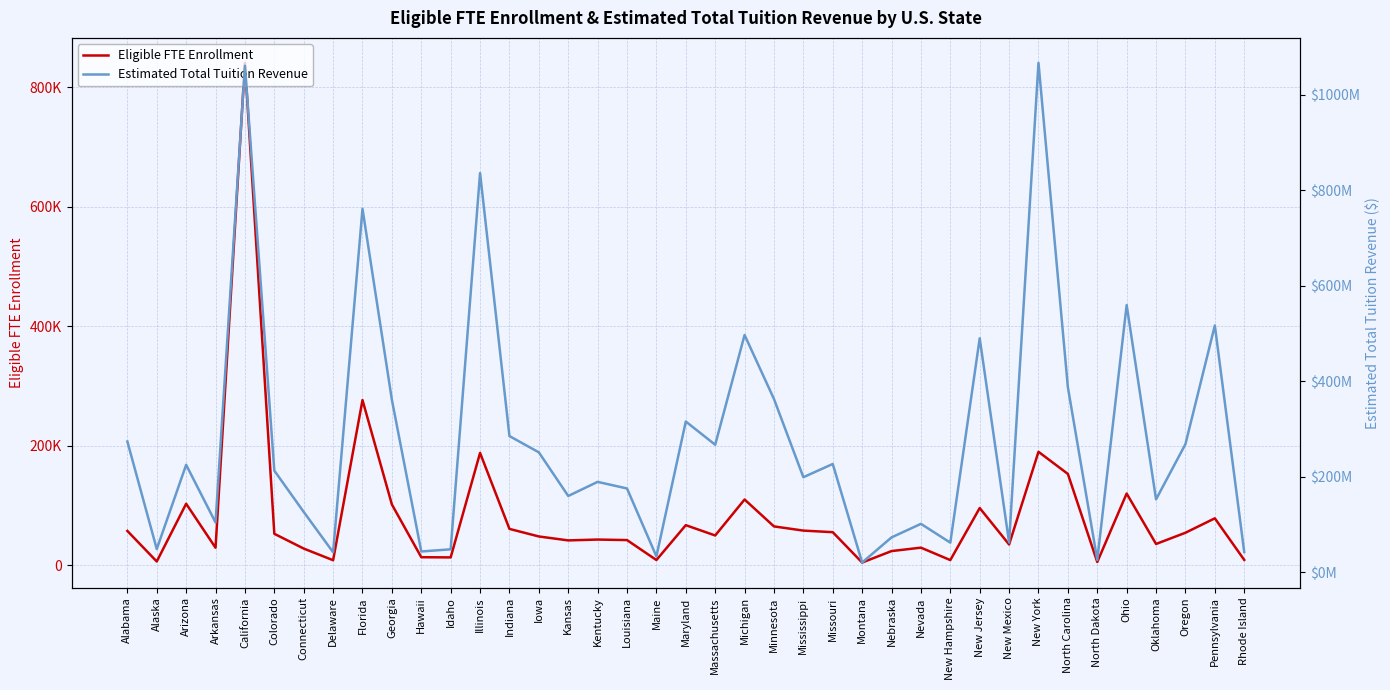

What is the difference between the highest and lowest values at Indiana?

285232163.5